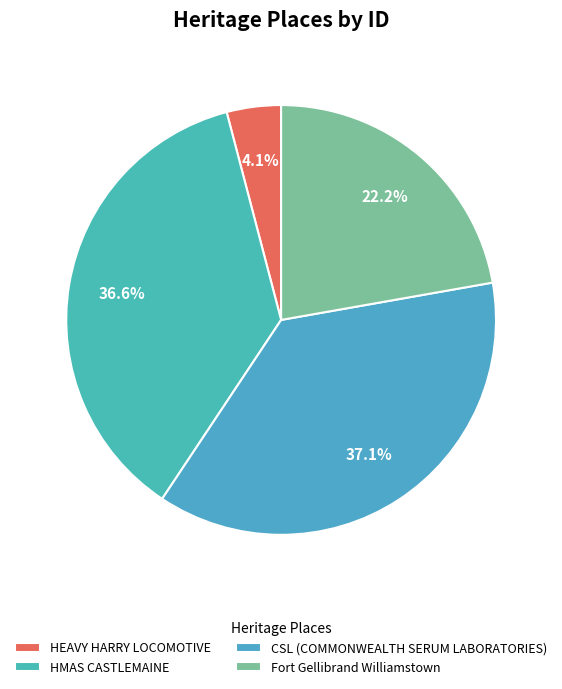

Approximately how many times larger is the value at HEAVY HARRY LOCOMOTIVE compared to HMAS CASTLEMAINE?

0.1